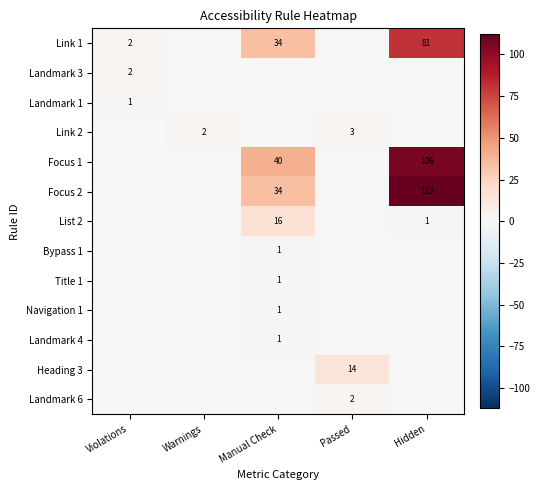

What is the difference between the highest and lowest values at Warnings?

2